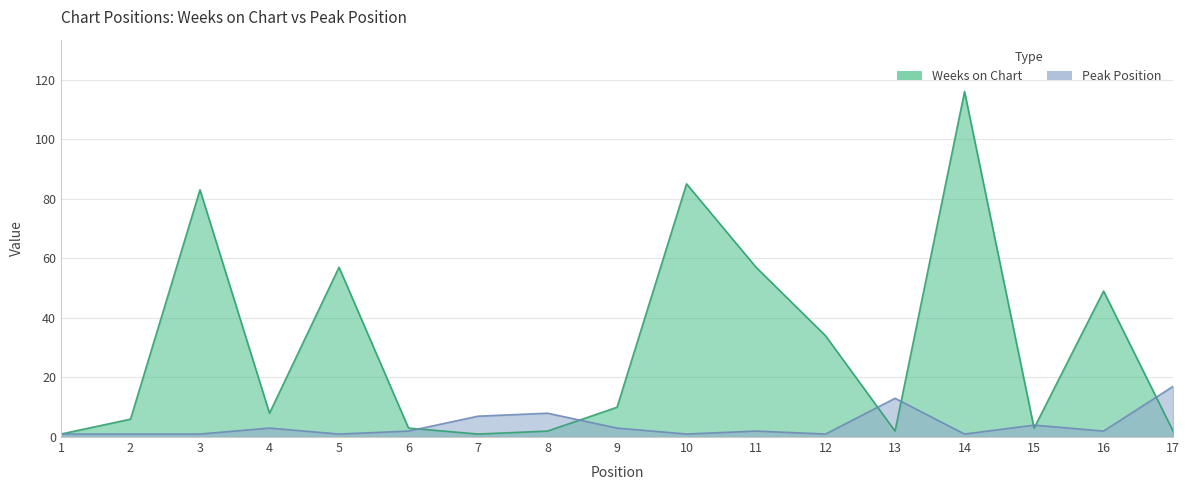

What is the sum of the Peak Position values at 10 and 8?

9